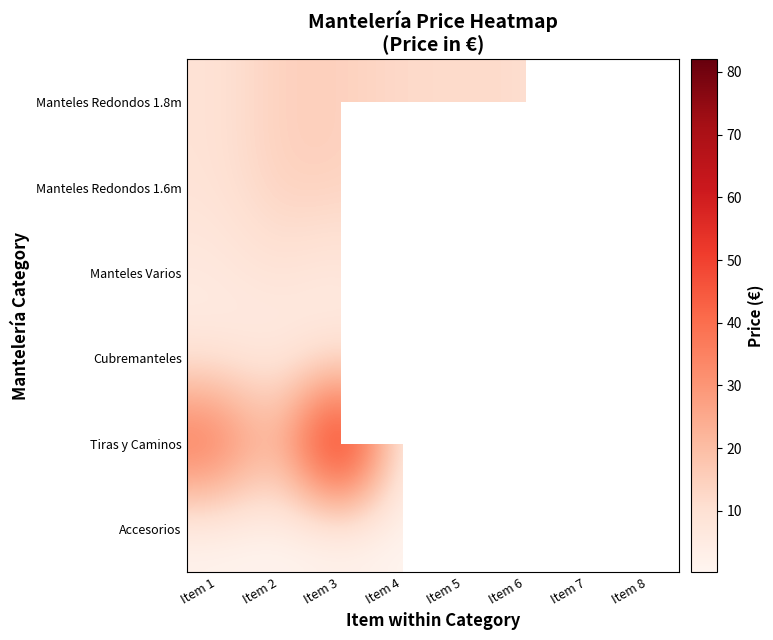

At which category is the sum across all series the highest?

Item 3